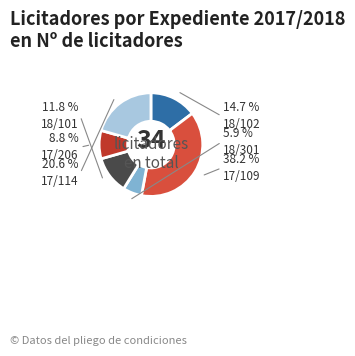

What is the smallest slice in the pie chart?

18/301